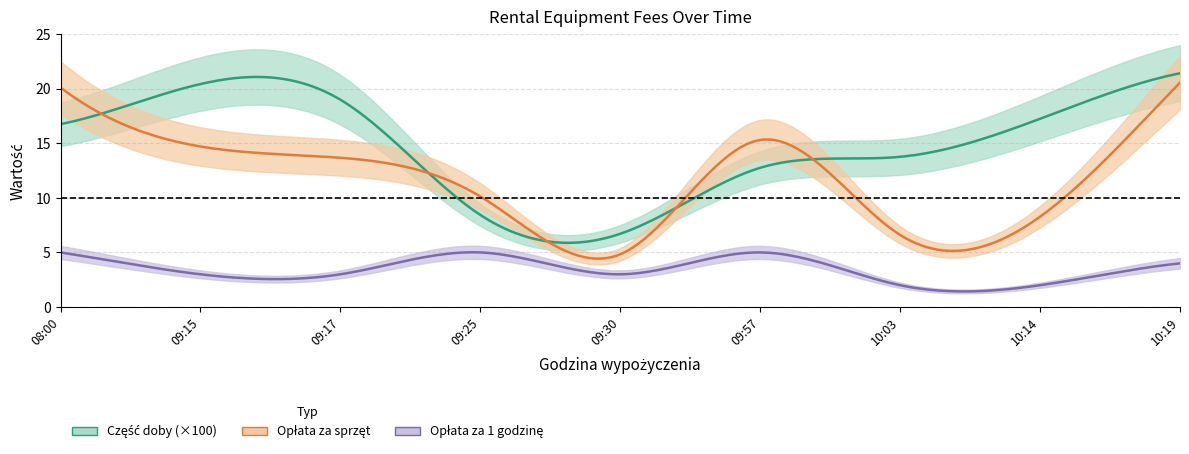

Does the chart display data point markers on the line(s)?

No